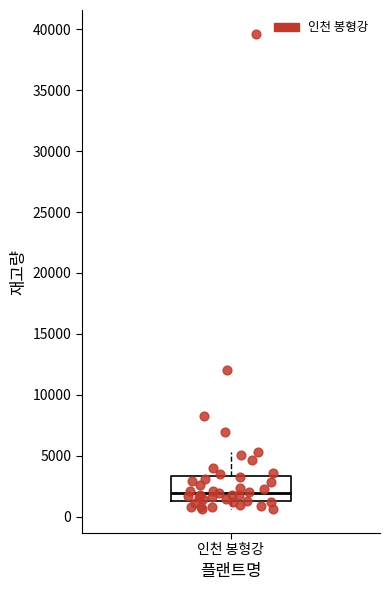

Transcribe this box plot: give where the median line is, the range the box spans, and where the two whiskers end, as read against the y-axis. The values are not printed on the chart, so give them approximately, as read against the axis.

median 2000, box 1500 to 3500, whiskers 500 to 5500